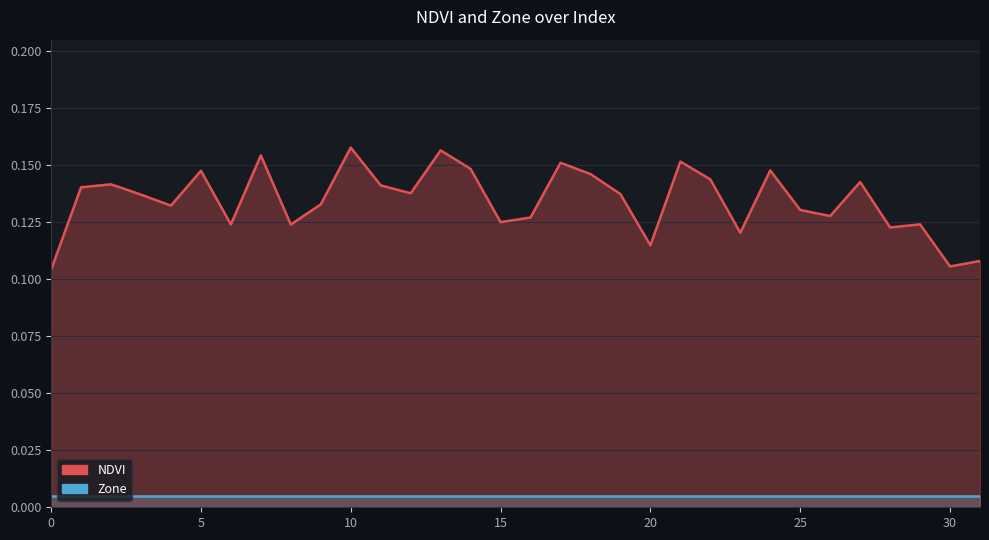

Which has a higher value, 18 or 2?

18